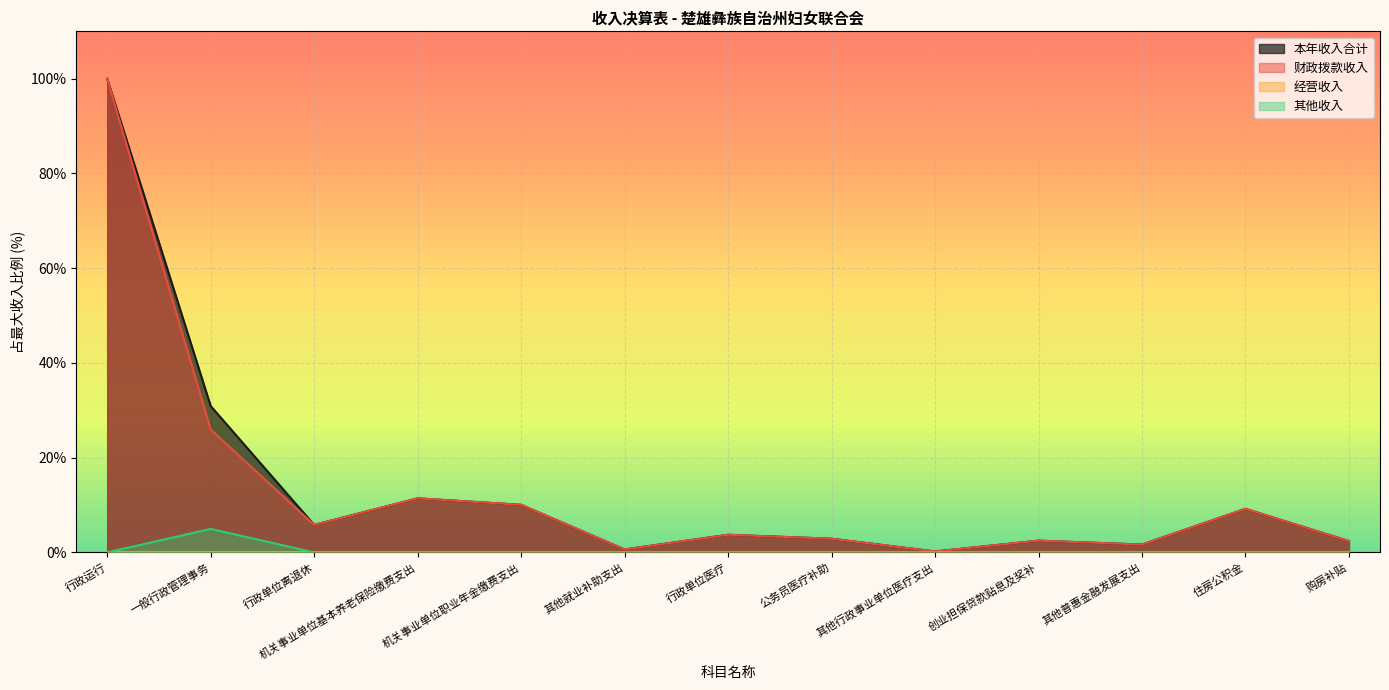

At which category does 本年收入合计 reach its first local peak?

机关事业单位基本养老保险缴费支出